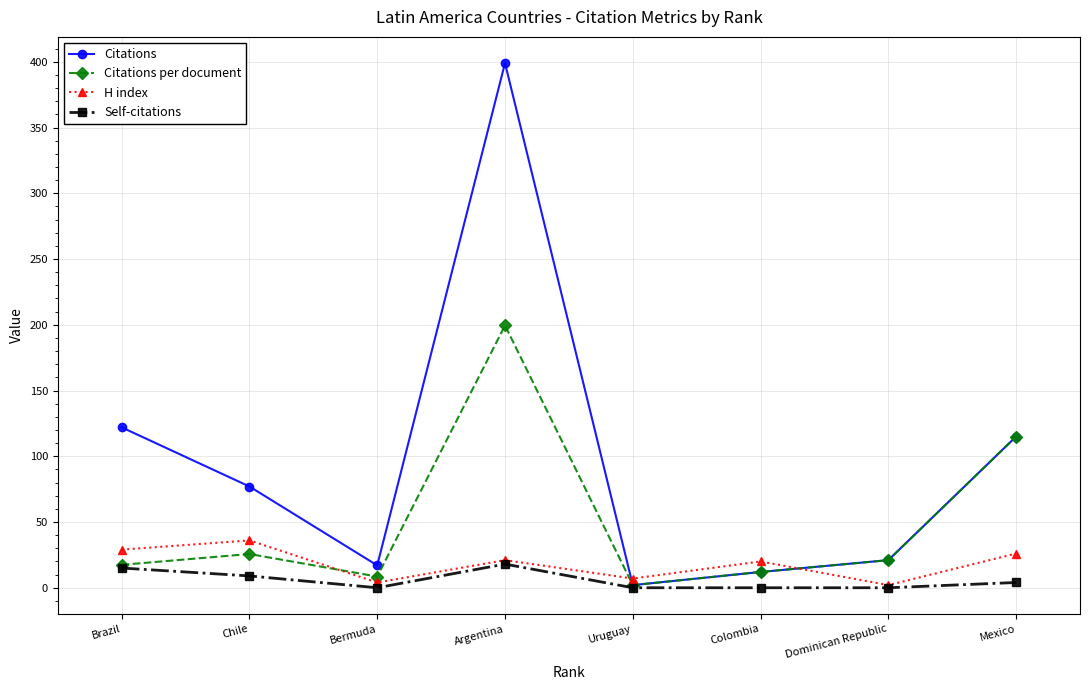

Where is Self-citations nearest to the value 9?

Chile